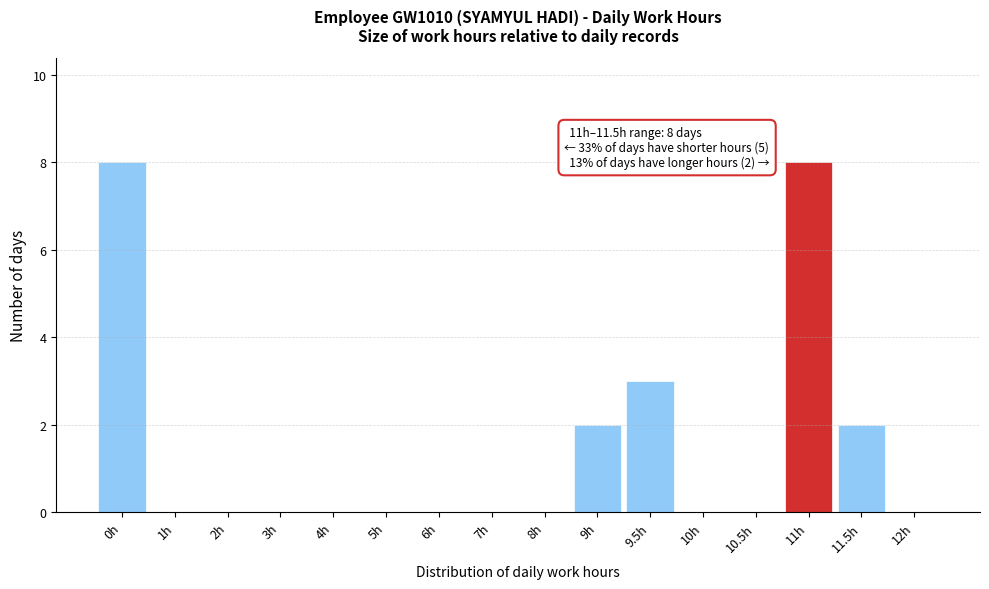

Reading left to right, list all the values displayed in this chart.

0h=8	1h=0	2h=0	3h=0	4h=0	5h=0	6h=0	7h=0	8h=0	9h=2	9.5h=3	10h=0	10.5h=0	11h=8	11.5h=2	12h=0